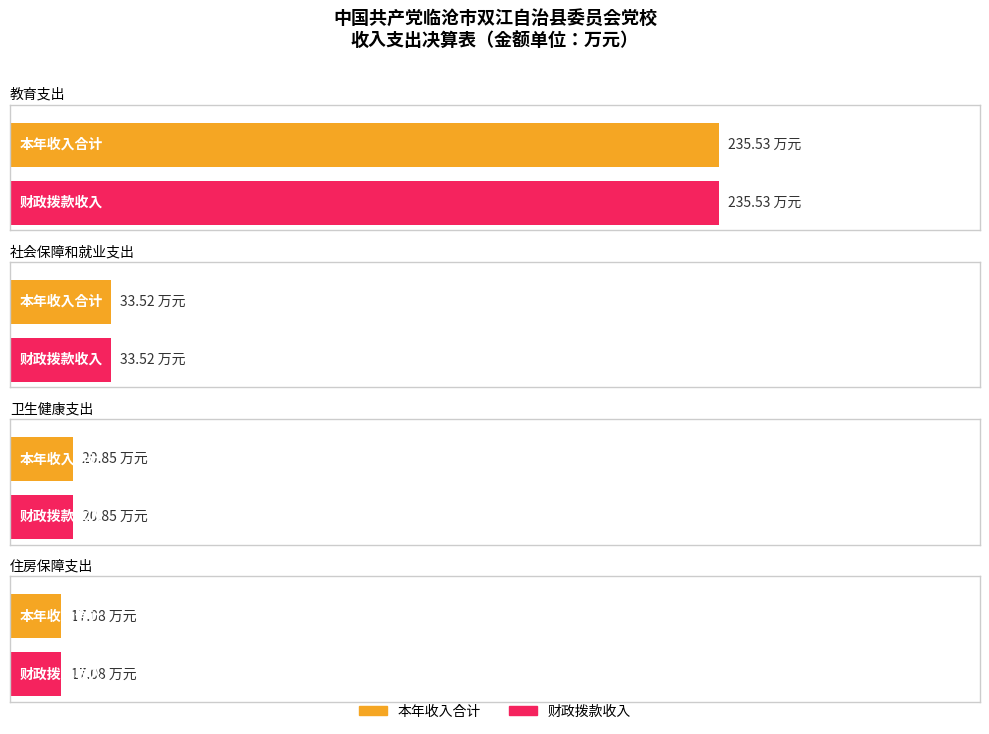

List the series in order of their peak value, lowest first.

本年收入合计, 财政拨款收入